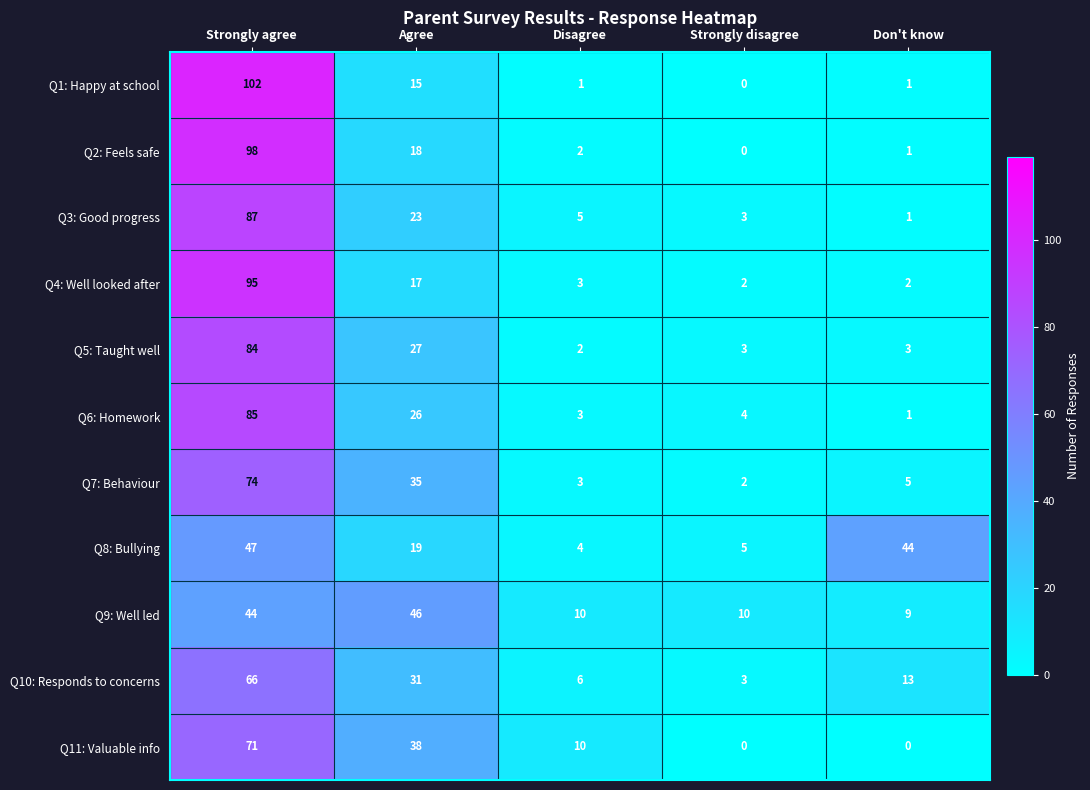

At which label does Q8: Bullying first exceed 19?

Strongly agree